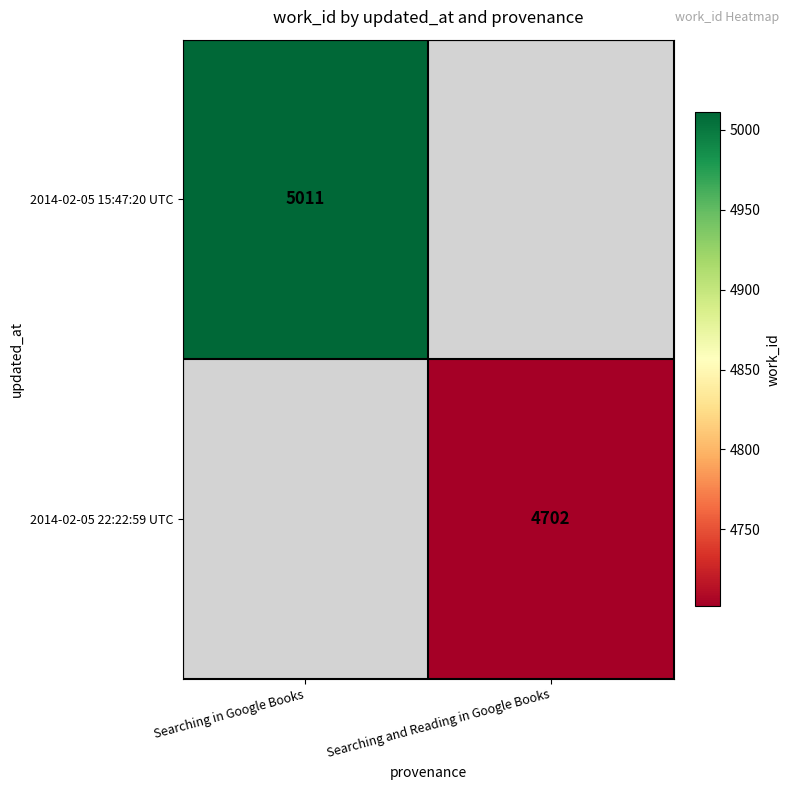

The 2014-02-05 22:22:59 UTC series shows 2142 at Searching and Reading in Google Books. True or false?

False